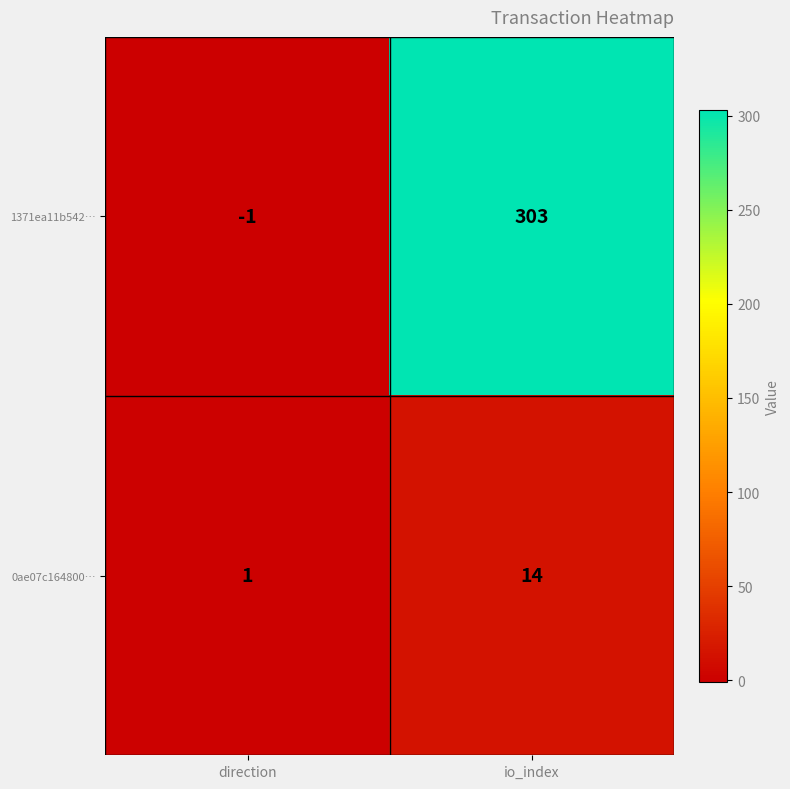

At which label is 1371ea11b542… closest to 151?

direction